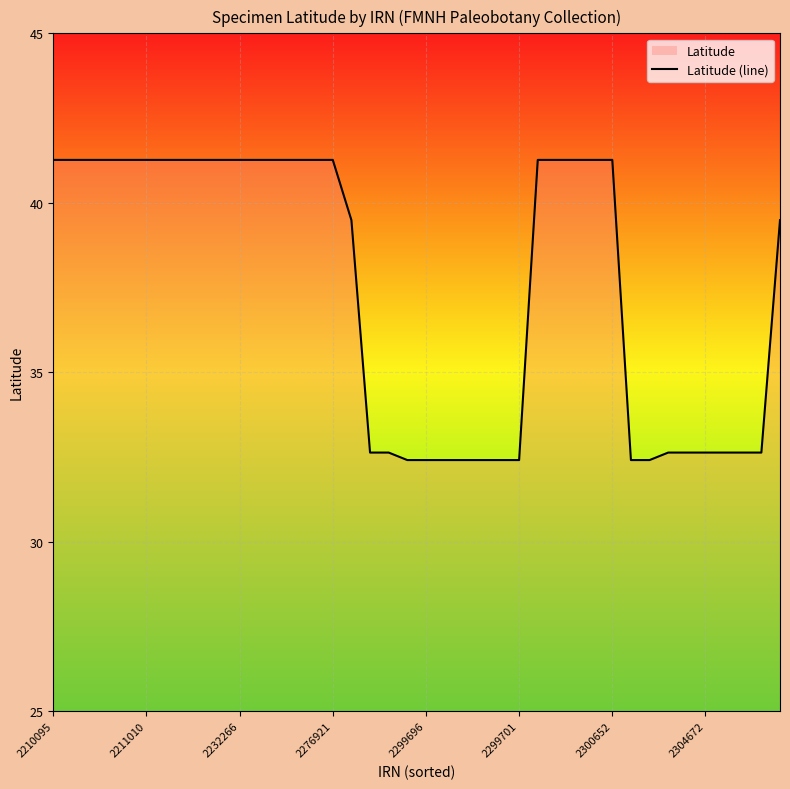

What is the difference between the maximum and minimum values?

8.9